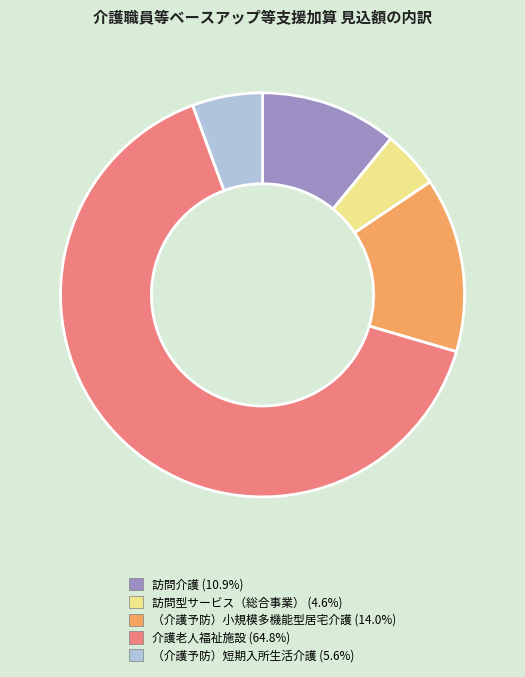

Is the sum of 介護老人福祉施設 and （介護予防）短期入所生活介護 greater than half?

Yes